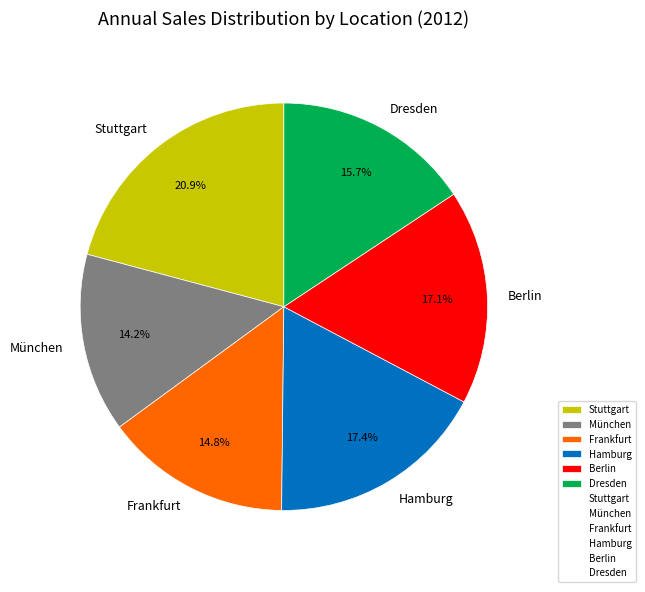

What is the ratio of the value at Berlin to the value at Frankfurt?

1.2